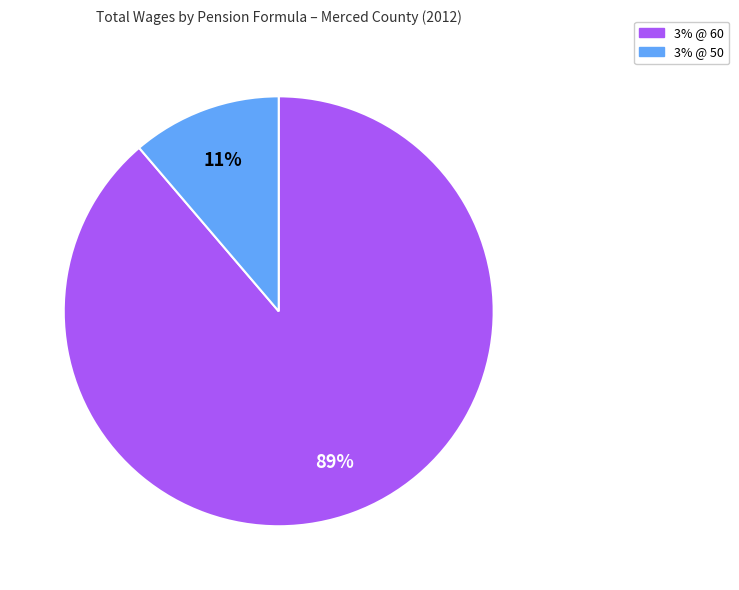

Is the sum of 3% @ 50 and 3% @ 60 greater than half?

Yes